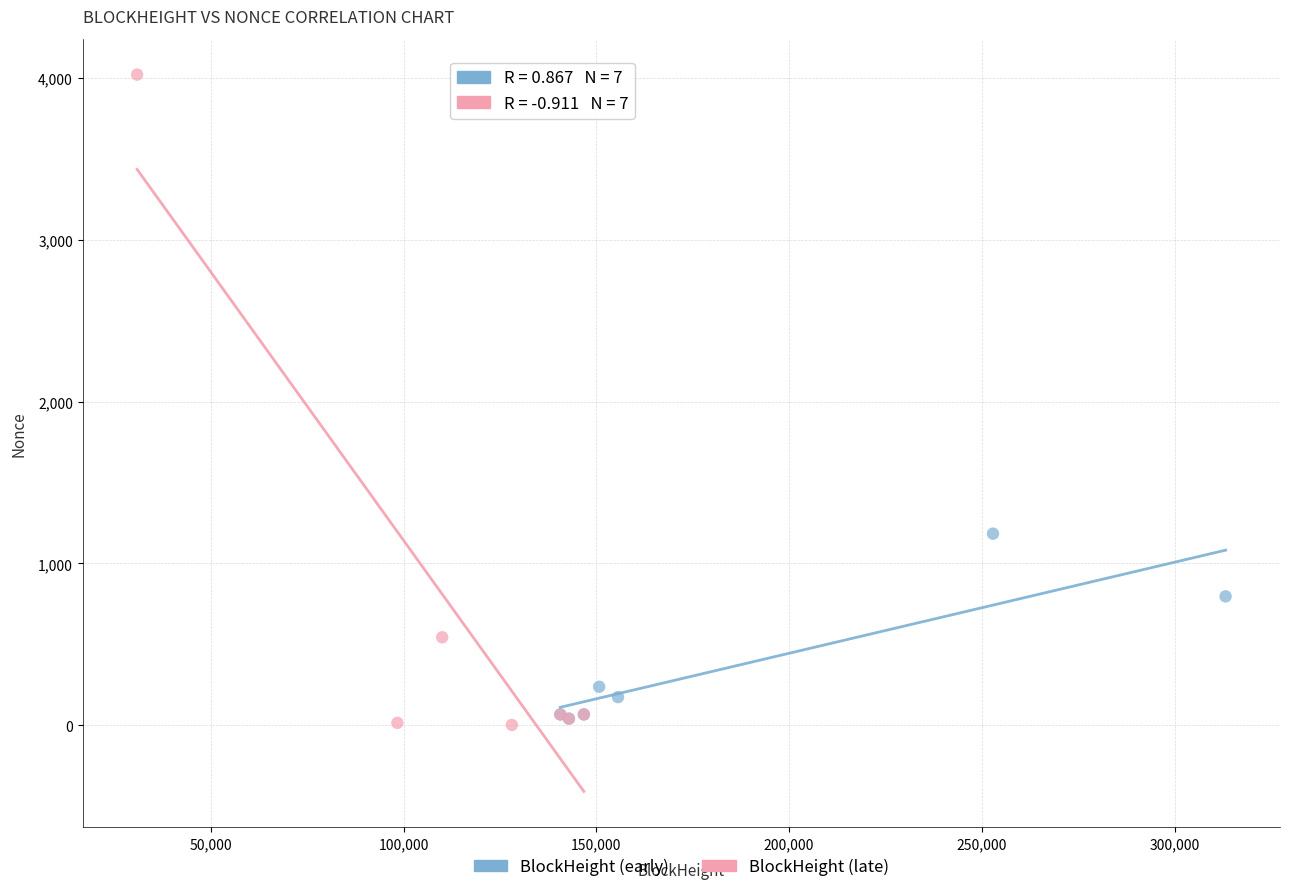

Which series reaches the maximum Y coordinate?

BlockHeight (late)